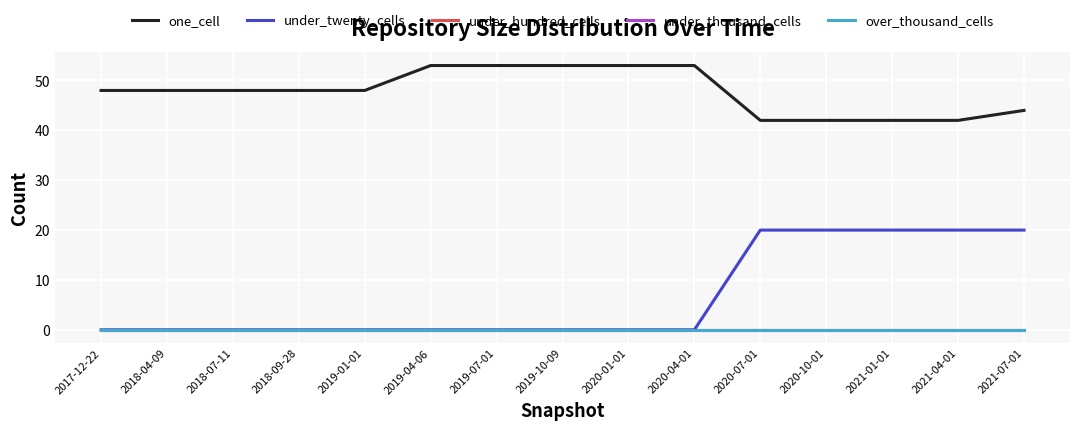

What position from the left is 2019-01-01?

5